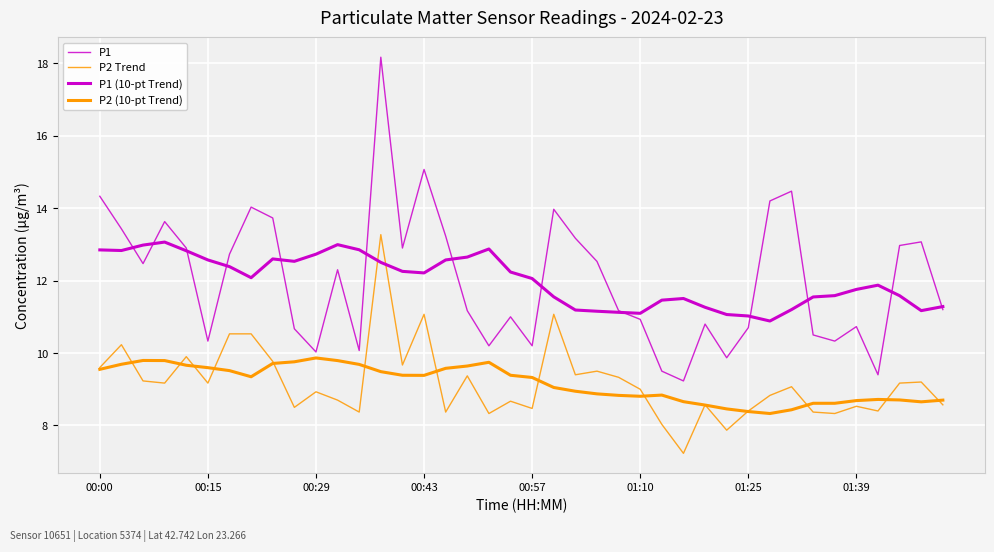

Does the chart display data point markers on the line(s)?

No